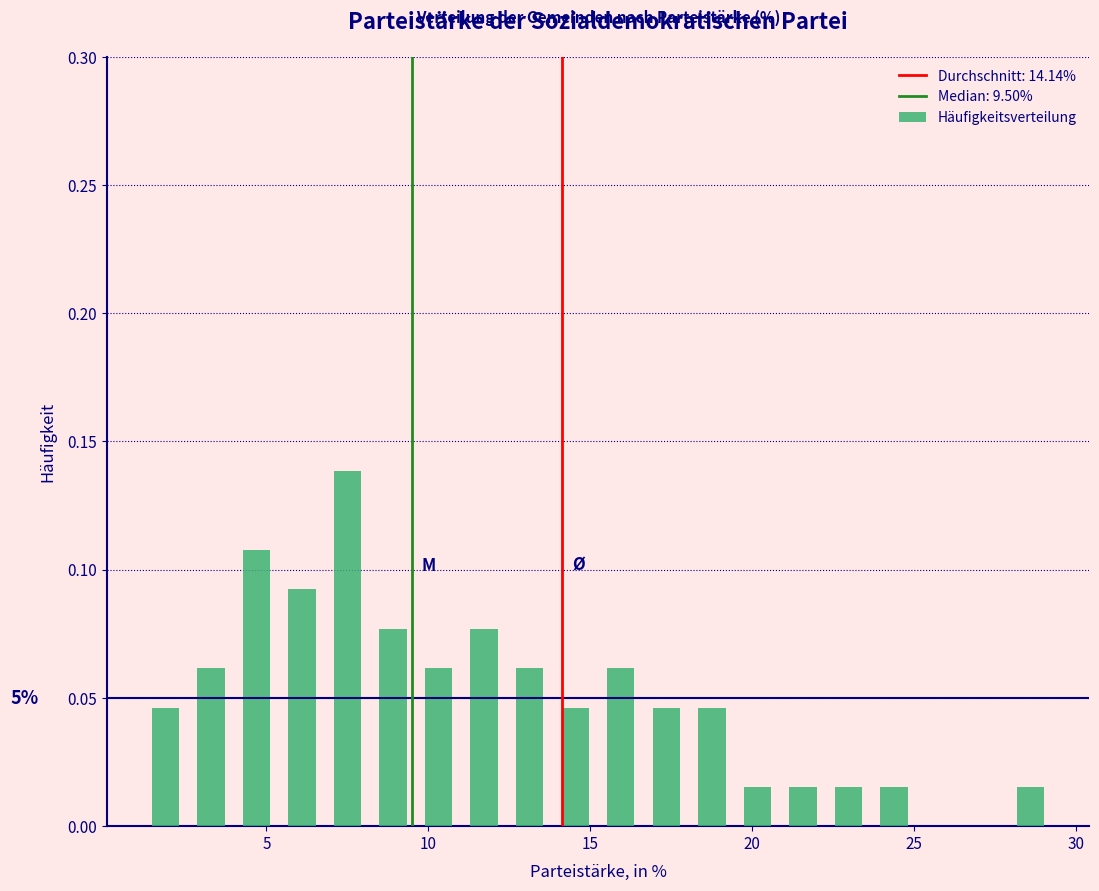

Read against the x-axis, roughly where is the centre of the tallest bar?

7.5